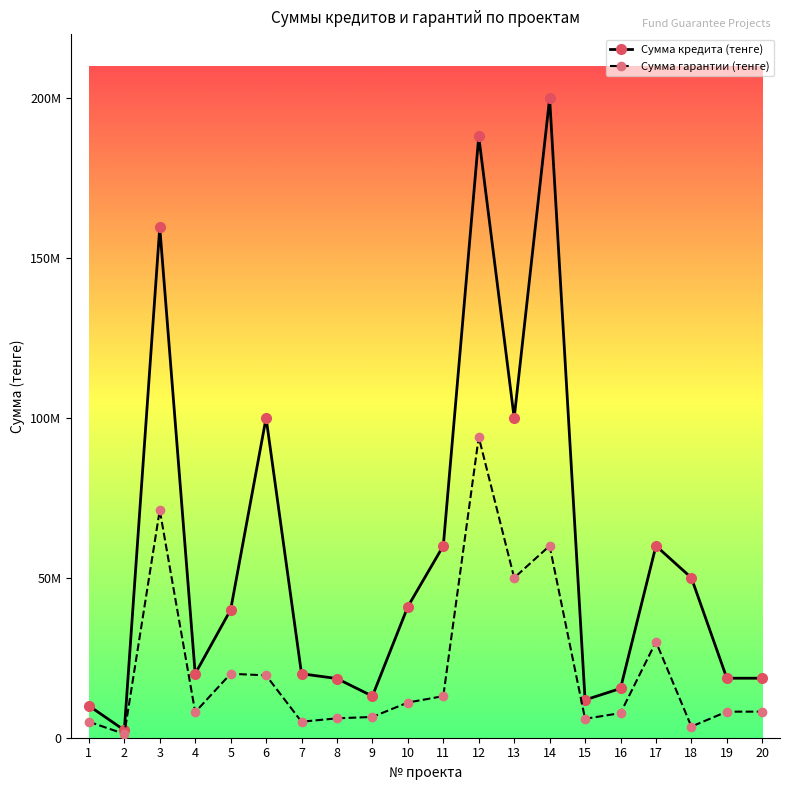

Reading right to left, transcribe all the data shown in this chart.

Сумма кредита (тенге): 18605000	18605000	50000000	60000000	15400000	11818660	200000000	100000000	188000000	60000000	41000000	13000000	18500000	20000000	100000000	40000000	20000000	159600000	2356000	10000000
Сумма гарантии (тенге): 8150000	8150000	3489957	30000000	7700000	5909330	60000000	50000000	94000000	13000000	11005000	6500000	6065800	5000000	19500000	20000000	8000000	71164700	1178000	5000000